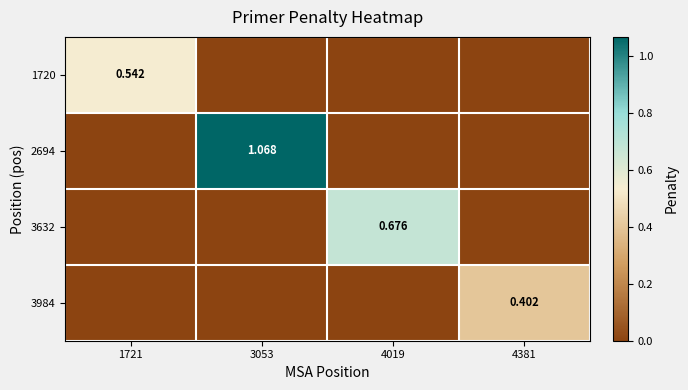

At which category is the sum across all series the highest?

3053